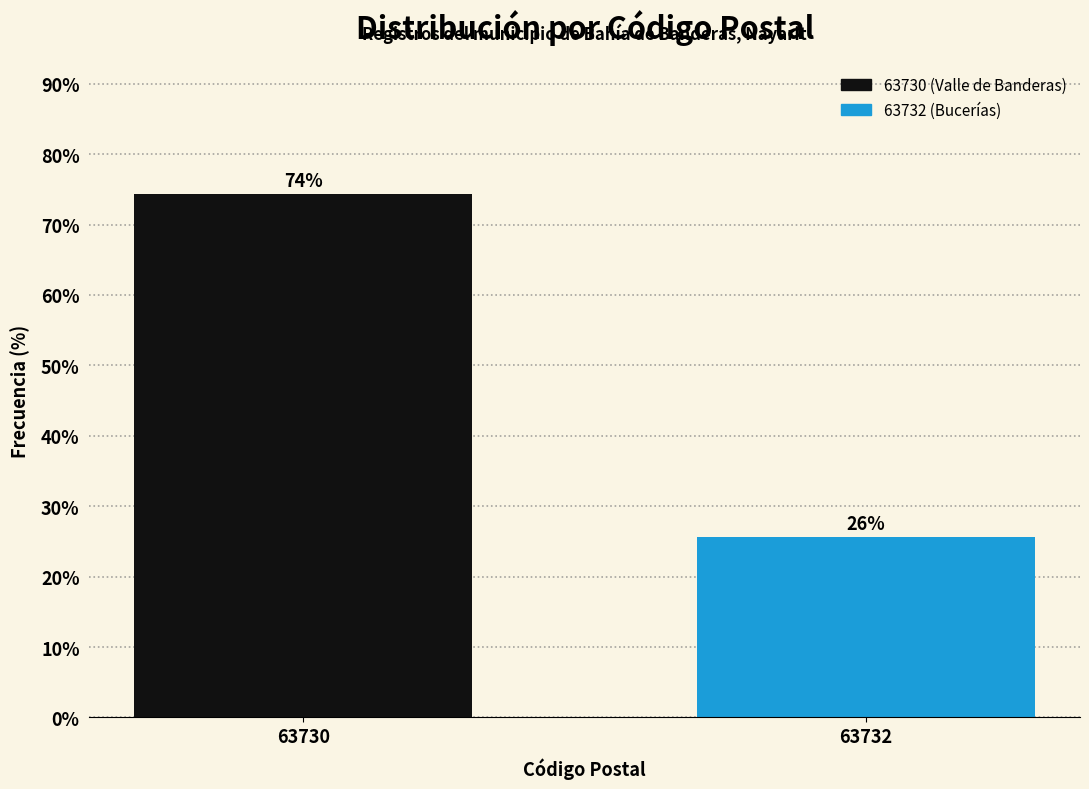

What is the average value?

50.0